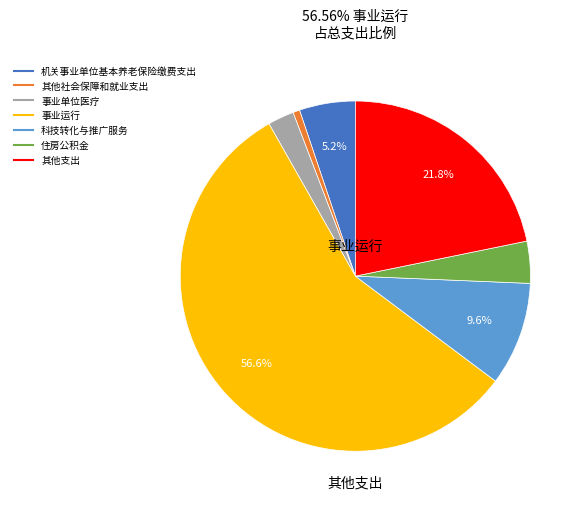

Combined, do 其他支出 and 事业运行 account for over 50%?

Yes